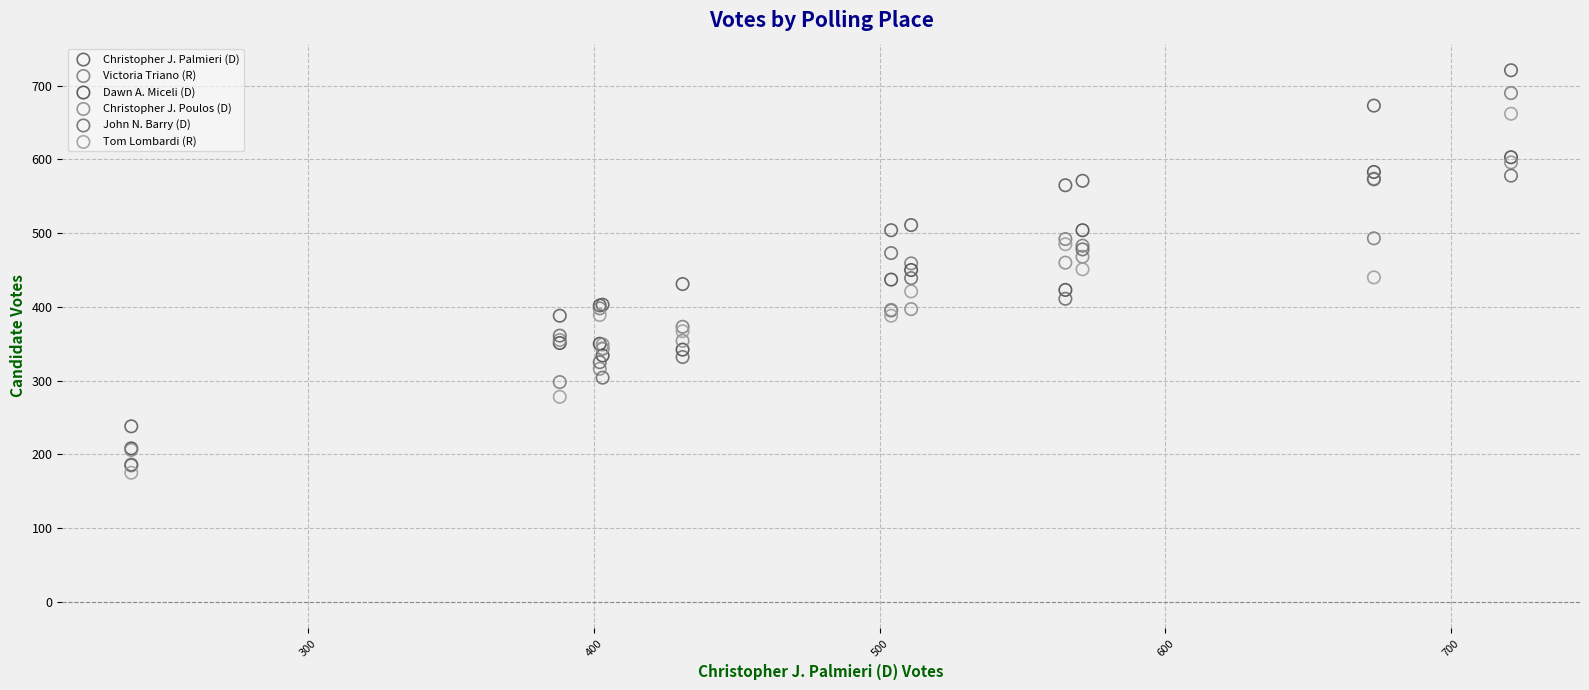

What are all the series names shown in the legend?

Christopher J. Palmieri (D), Victoria Triano (R), Dawn A. Miceli (D), Christopher J. Poulos (D), John N. Barry (D), Tom Lombardi (R)